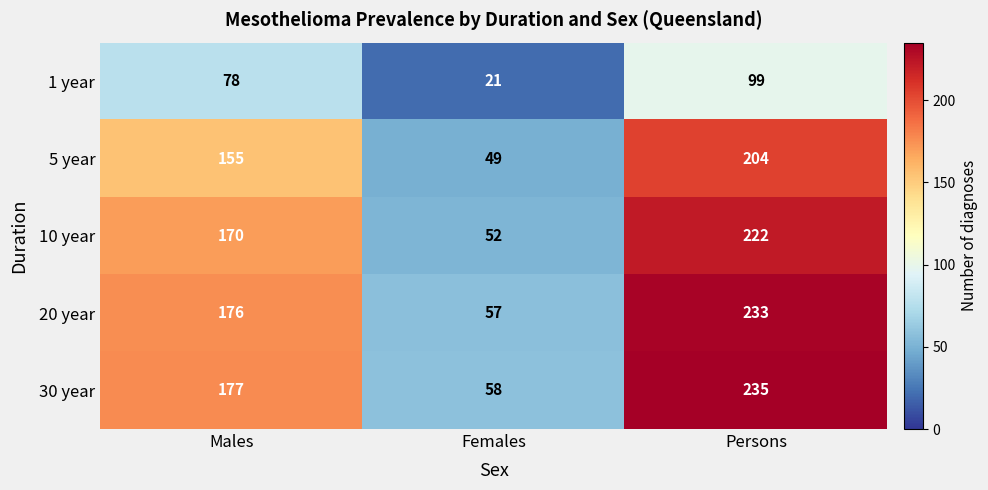

Reading left to right, what are all the values shown in this chart?

1 year: 78	21	99
5 year: 155	49	204
10 year: 170	52	222
20 year: 176	57	233
30 year: 177	58	235